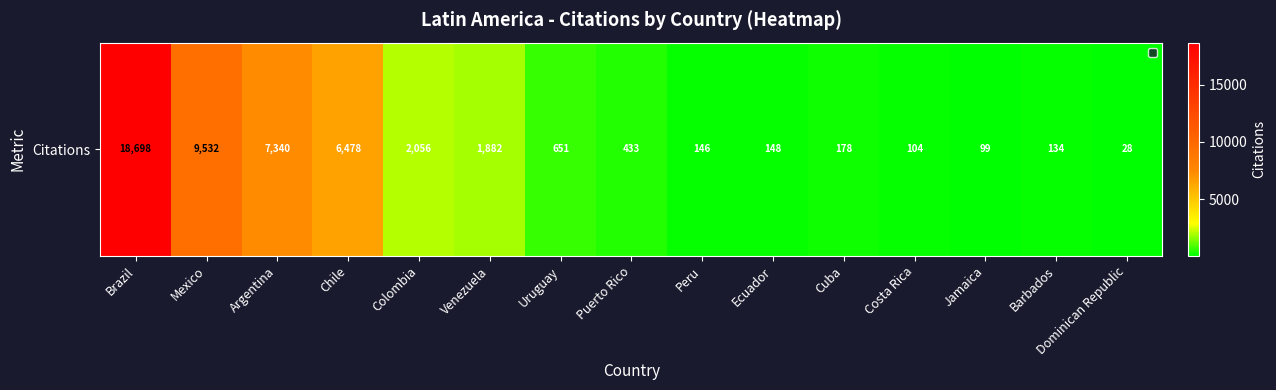

Rank the categories by value from highest to lowest.

Brazil, Mexico, Argentina, Chile, Colombia, Venezuela, Uruguay, Puerto Rico, Cuba, Ecuador, Peru, Barbados, Costa Rica, Jamaica, Dominican Republic